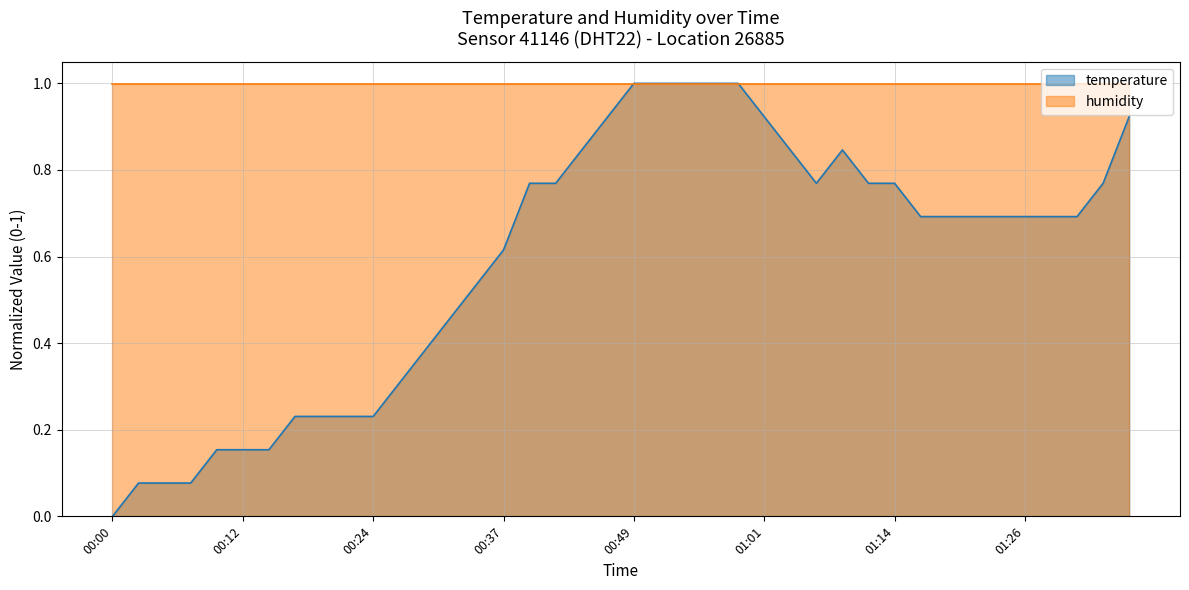

The chart shows a value of 1.0 at 00:51. True or false?

True